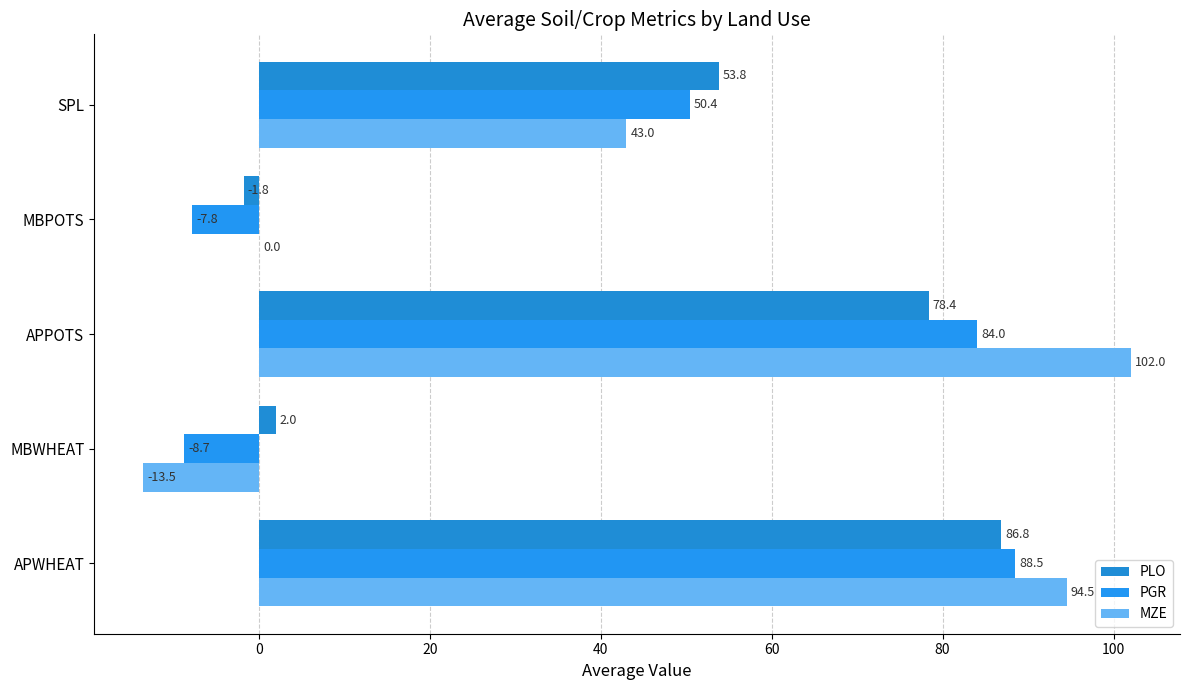

How many data points in PGR are above 50?

3